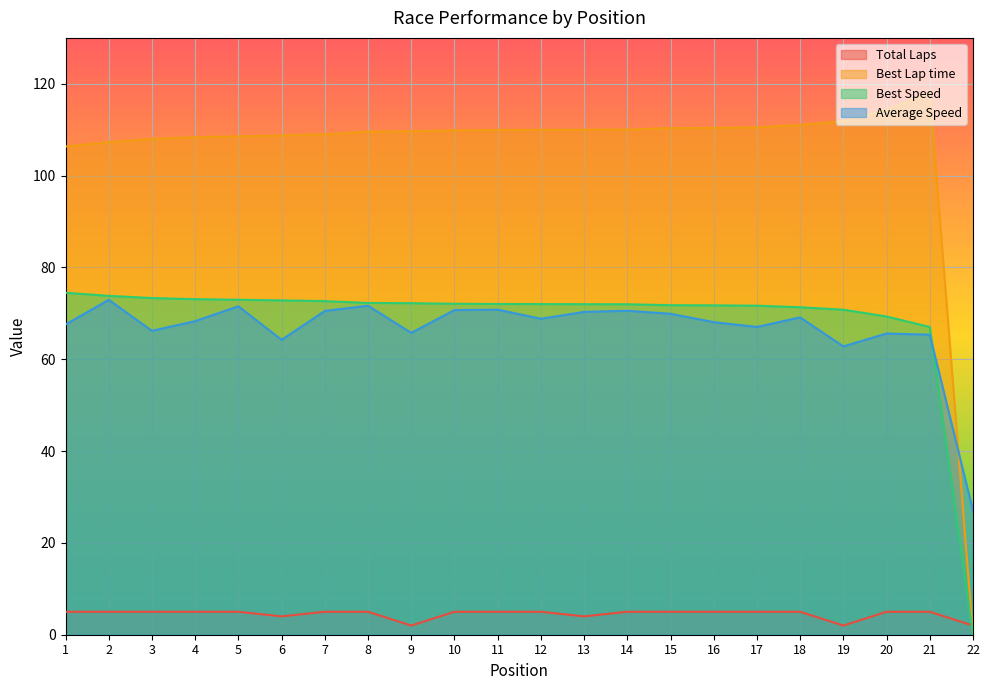

What is the total value across all series at 2?

259.1